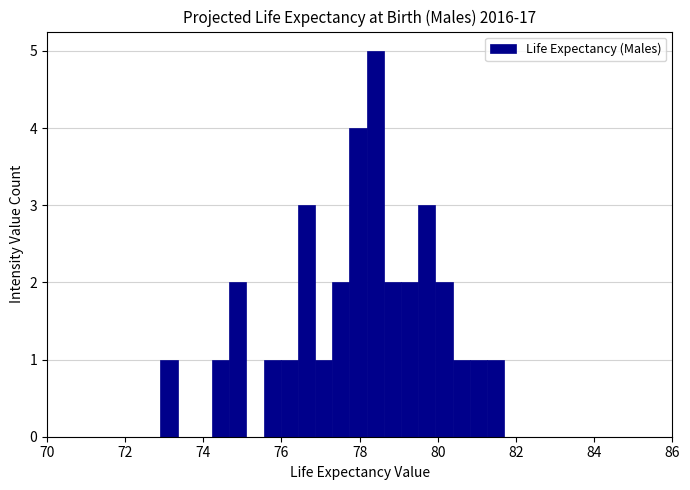

Around what value on the x-axis is the tallest bar? Give the approximate position of its centre, as read against the axis.

78.4